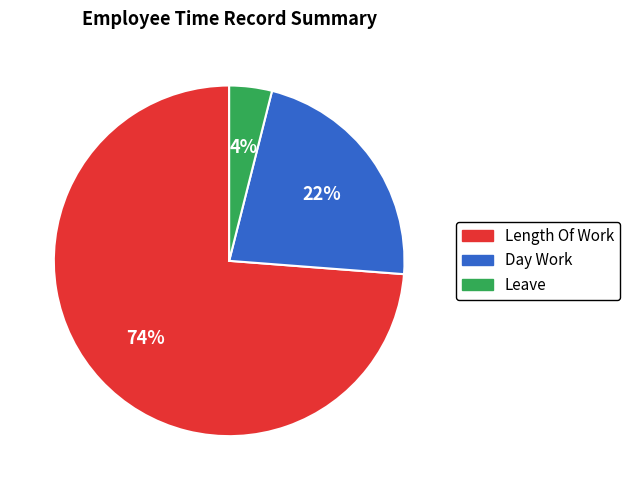

Which category accounts for the majority?

Length Of Work